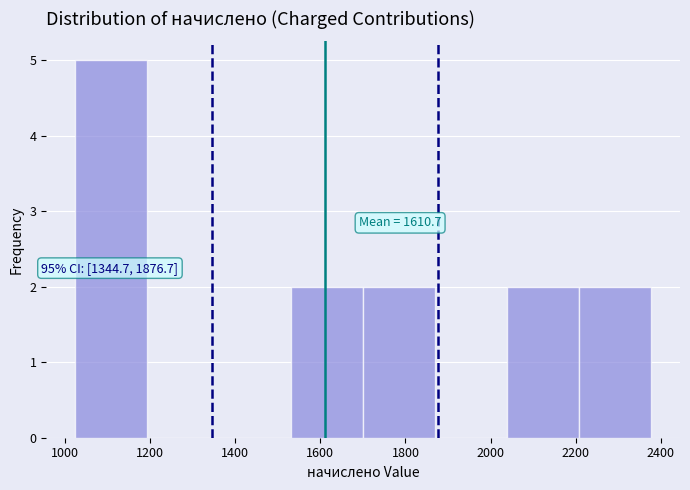

Over which range of the x-axis is the bar tallest?

1020 to 1200